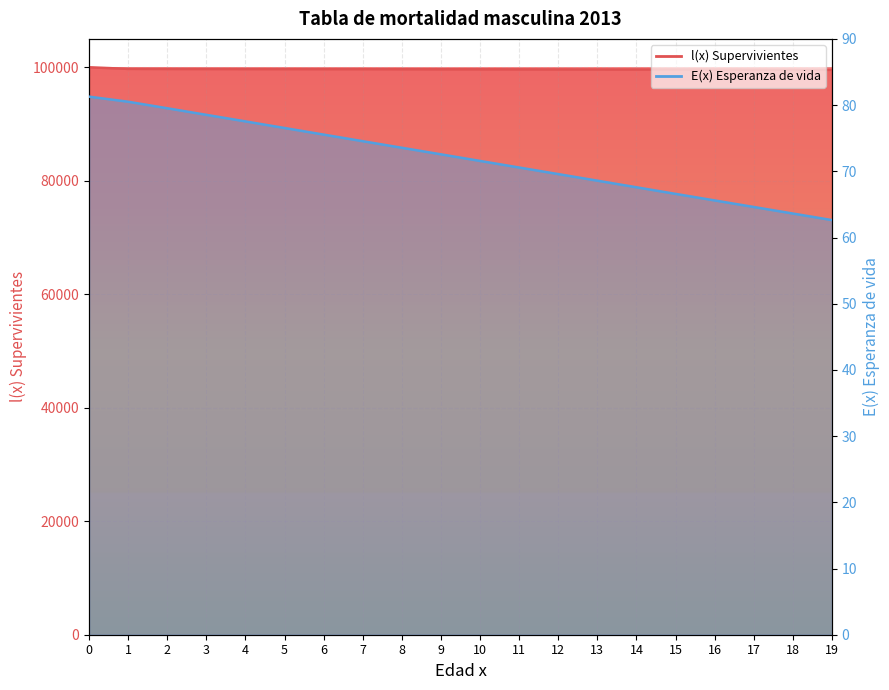

Reading right to left, list all the values displayed in this chart.

l(x) Supervivientes: 19=99548.0	18=99561.5	17=99578.8	16=99595.9	15=99609.4	14=99612.8	13=99616.0	12=99625.4	11=99634.7	10=99643.6	9=99646.5	8=99657.8	7=99669.2	6=99671.9	5=99677.2	4=99679.8	3=99690.4	2=99698.6	1=99715.2	0=100000.0
E(x) Esperanza de vida: 19=62.6	18=63.6	17=64.6	16=65.6	15=66.6	14=67.6	13=68.6	12=69.6	11=70.6	10=71.6	9=72.6	8=73.6	7=74.5	6=75.5	5=76.5	4=77.5	3=78.5	2=79.5	1=80.5	0=81.3